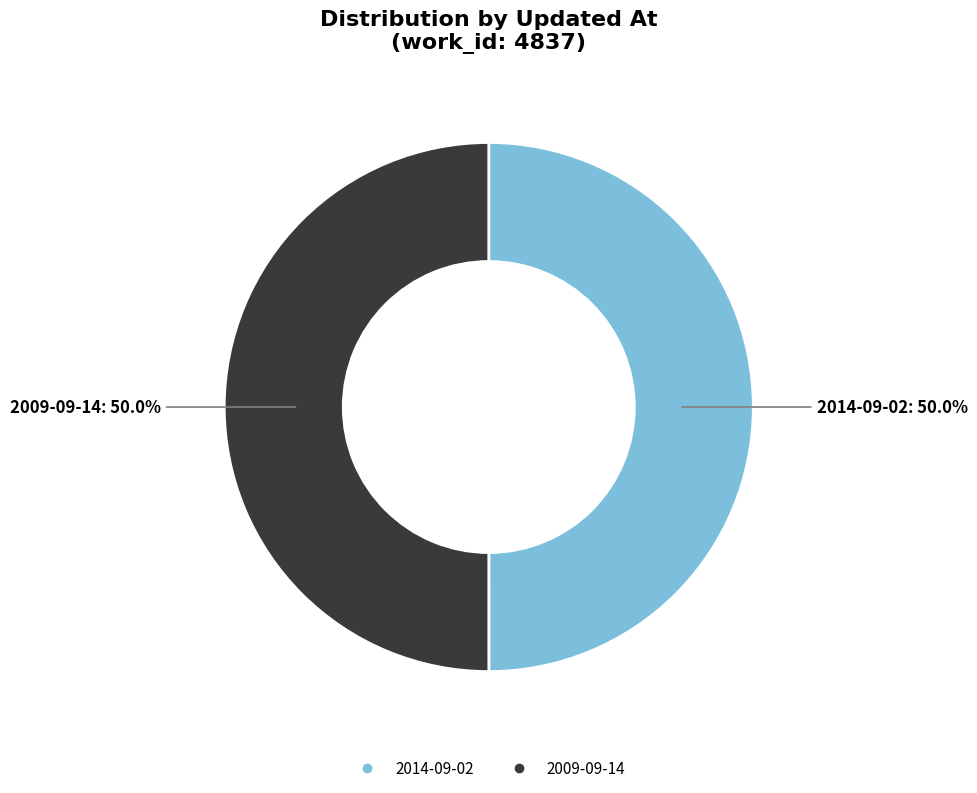

Do 2009-09-14 and 2014-09-02 together represent more than half of the pie?

Yes